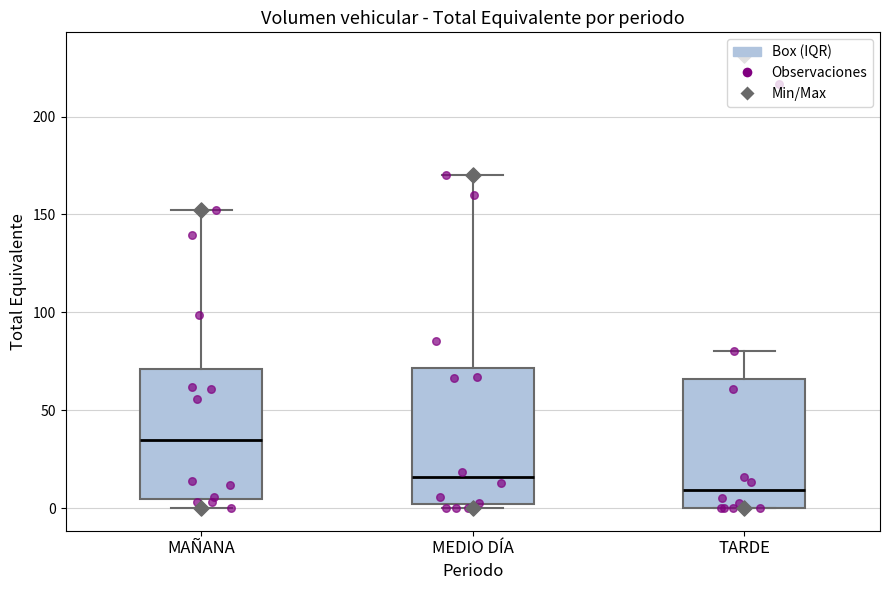

Reading left to right, transcribe this box plot: for each box, give where its median line is, the range the box spans, and where its two whiskers end, as read against the y-axis. The values are not printed on the chart, so give them approximately, as read against the axis.

MAÑANA: median 35, box 5 to 70, whiskers 0 to 155
MEDIO DÍA: median 15, box 0 to 70, whiskers 0 (just below the box's lower edge) to 170
TARDE: median 10, box 0 to 65, whiskers 0 to 80